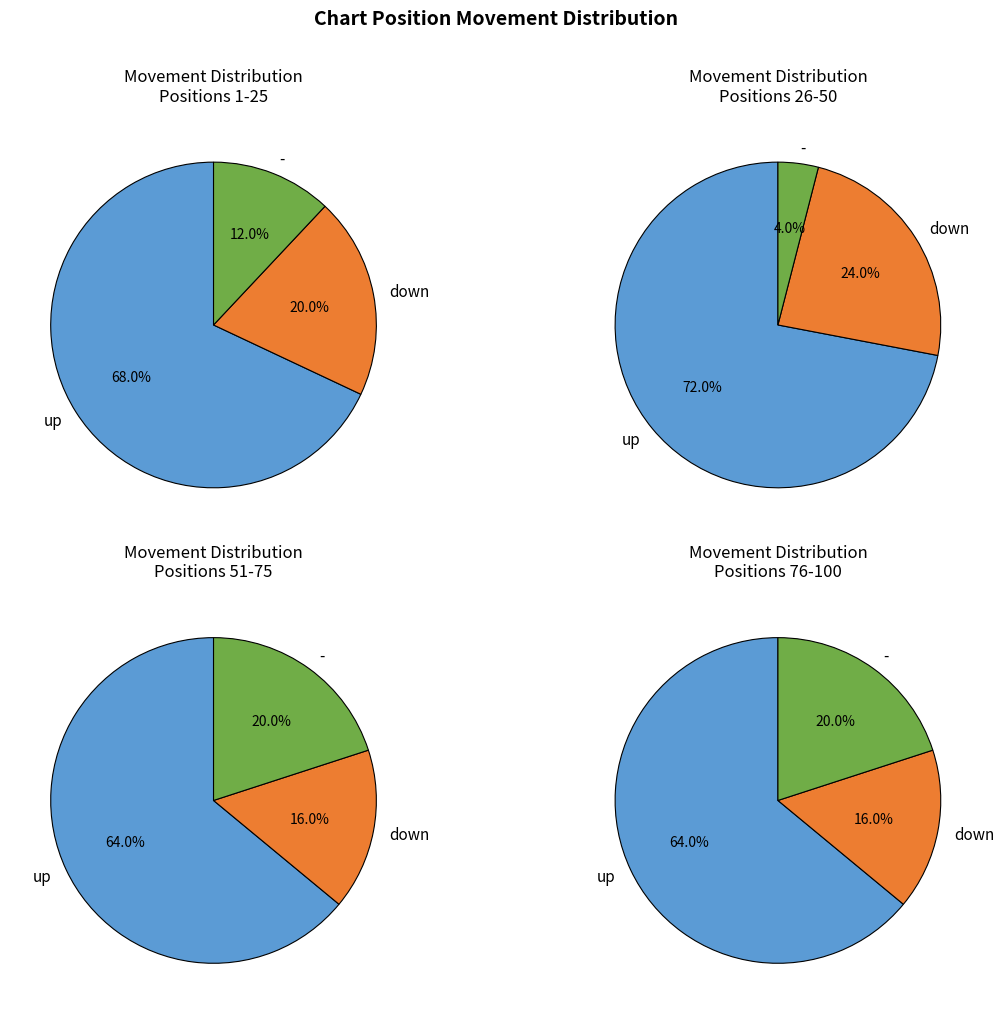

Which slice is the largest?

up